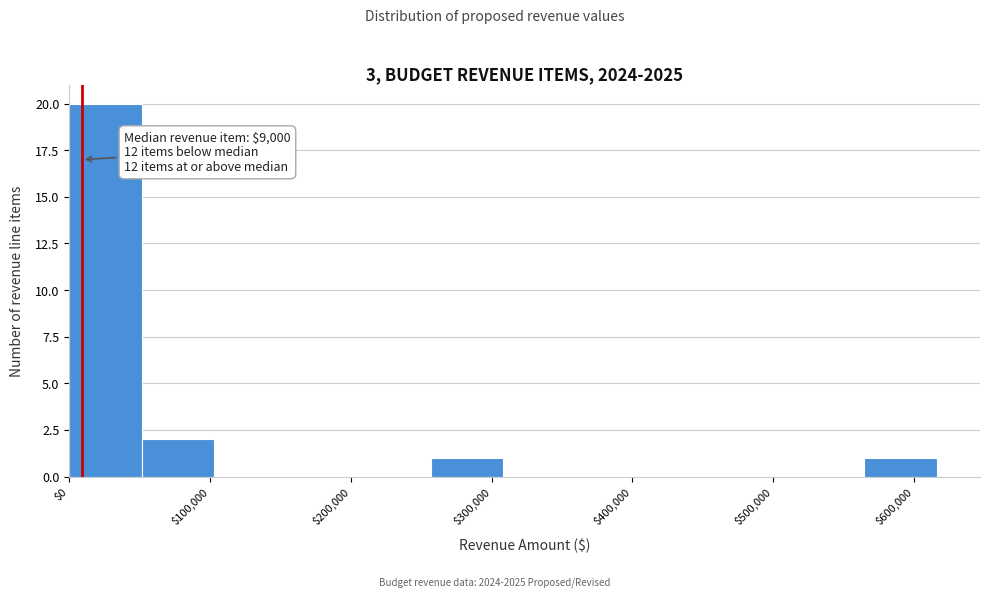

Over which range of the x-axis is the bar tallest?

0 to 50000